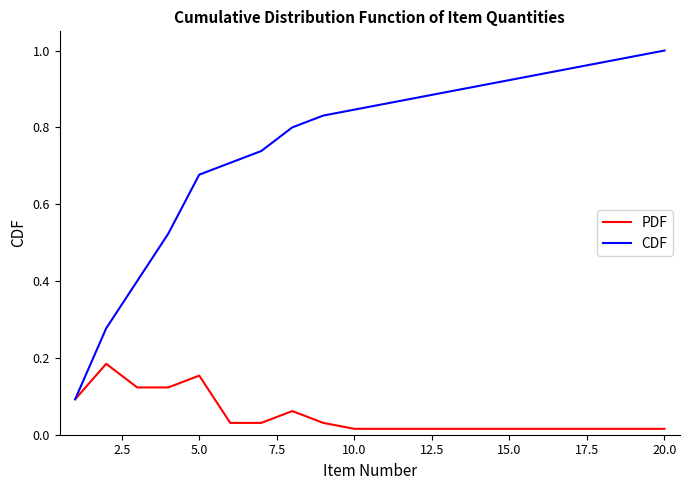

Which series has the largest range (max minus min)?

CDF